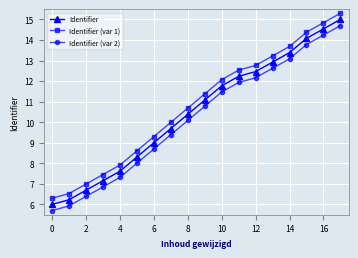

What is the greatest value displayed?

15.3